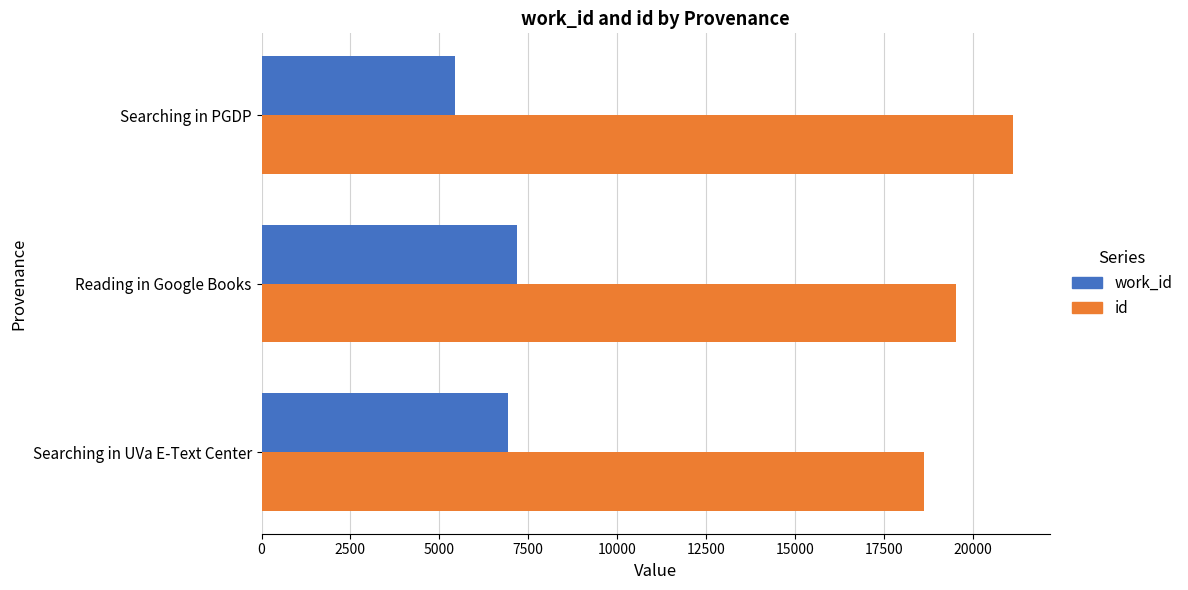

At which label does work_id reach its minimum?

Searching in PGDP